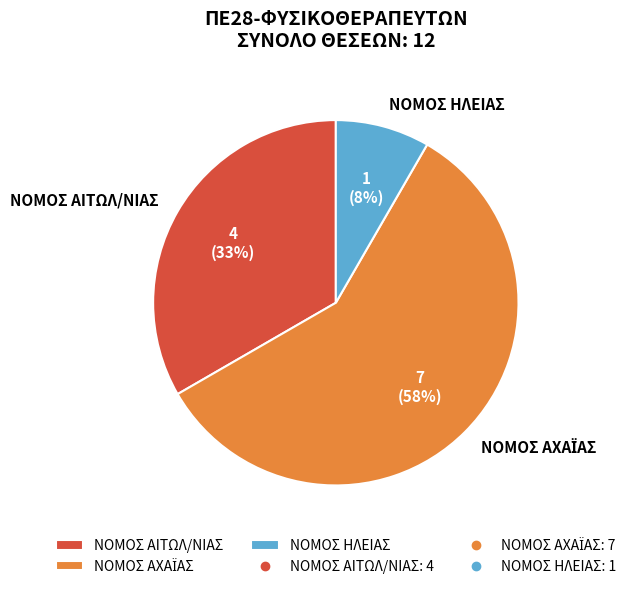

How many segments does this pie chart have?

3